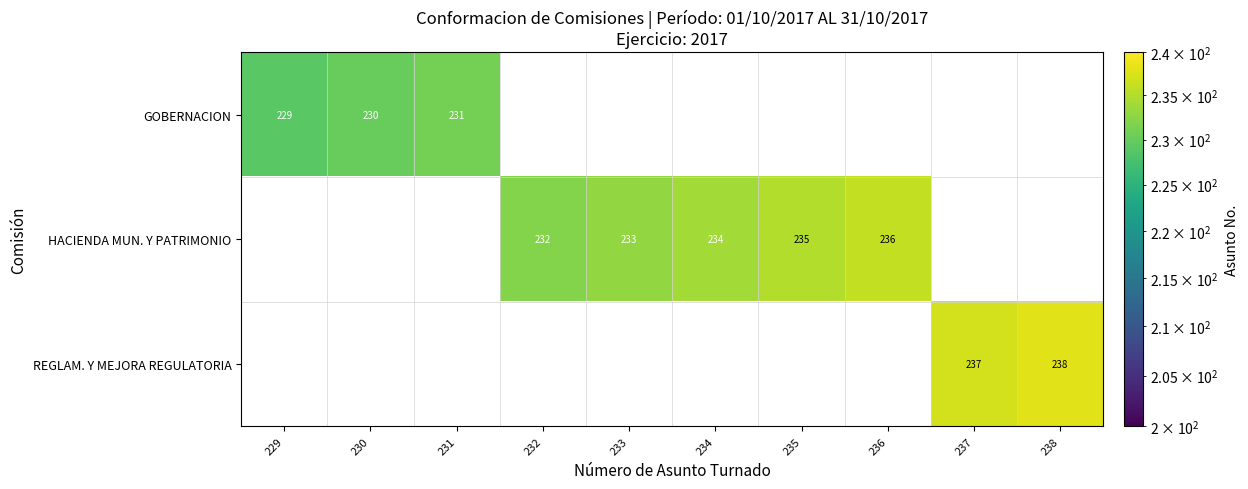

What is the maximum value shown in the chart?

238.0